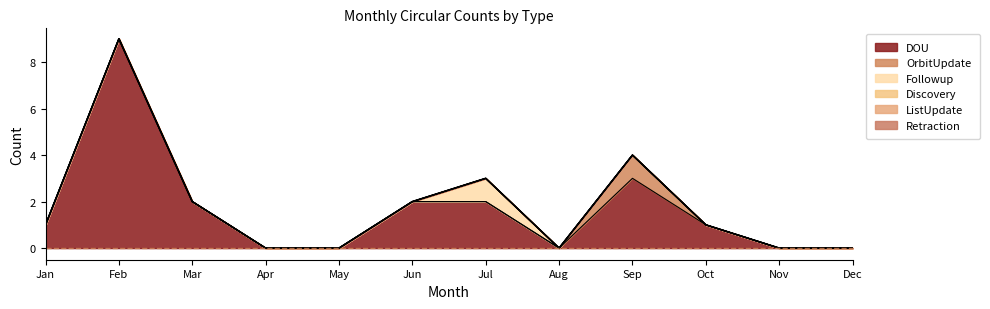

Reading left to right, what are all the values shown in this chart?

DOU: 1	9	2	0	0	2	2	0	3	1	0	0
OrbitUpdate: 0	0	0	0	0	0	0	0	1	0	0	0
Followup: 0	0	0	0	0	0	1	0	0	0	0	0
Discovery: 0	0	0	0	0	0	0	0	0	0	0	0
ListUpdate: 0	0	0	0	0	0	0	0	0	0	0	0
Retraction: 0	0	0	0	0	0	0	0	0	0	0	0